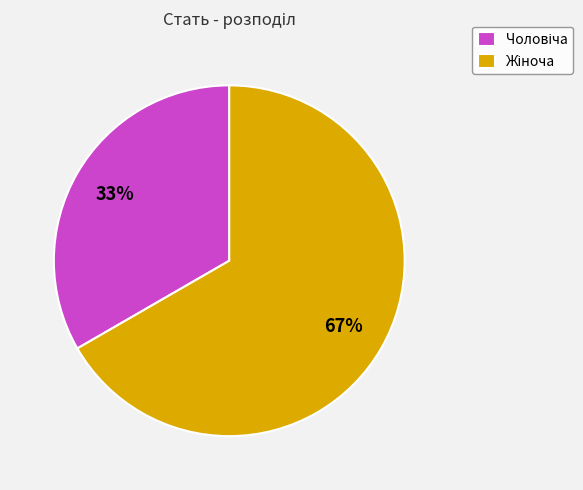

Is there any slice that represents more than half of the pie?

Yes